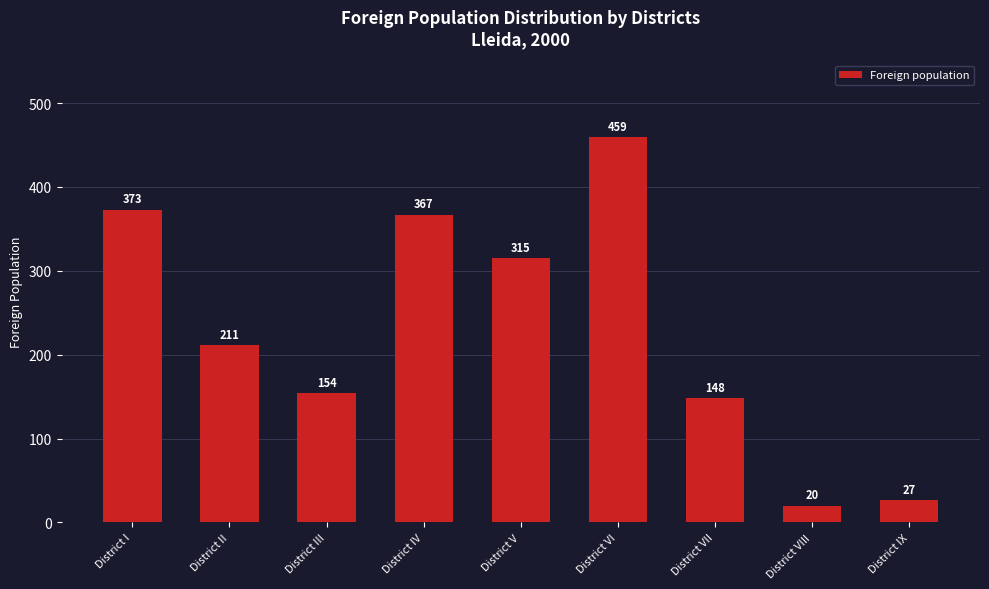

What is the value of the 2nd bar from the left?

211